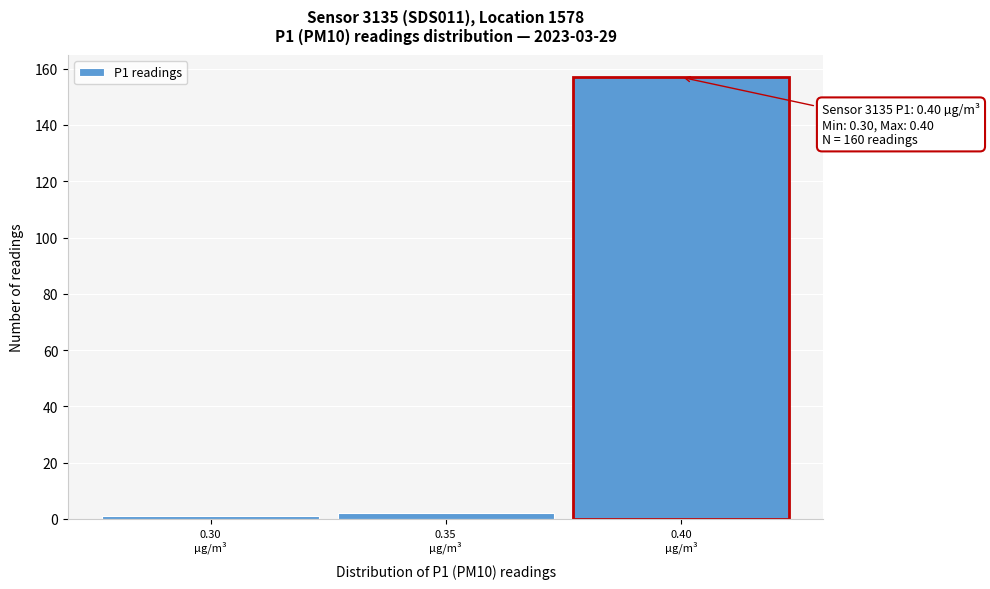

Over which range of the x-axis is the bar tallest?

0.375 to 0.425